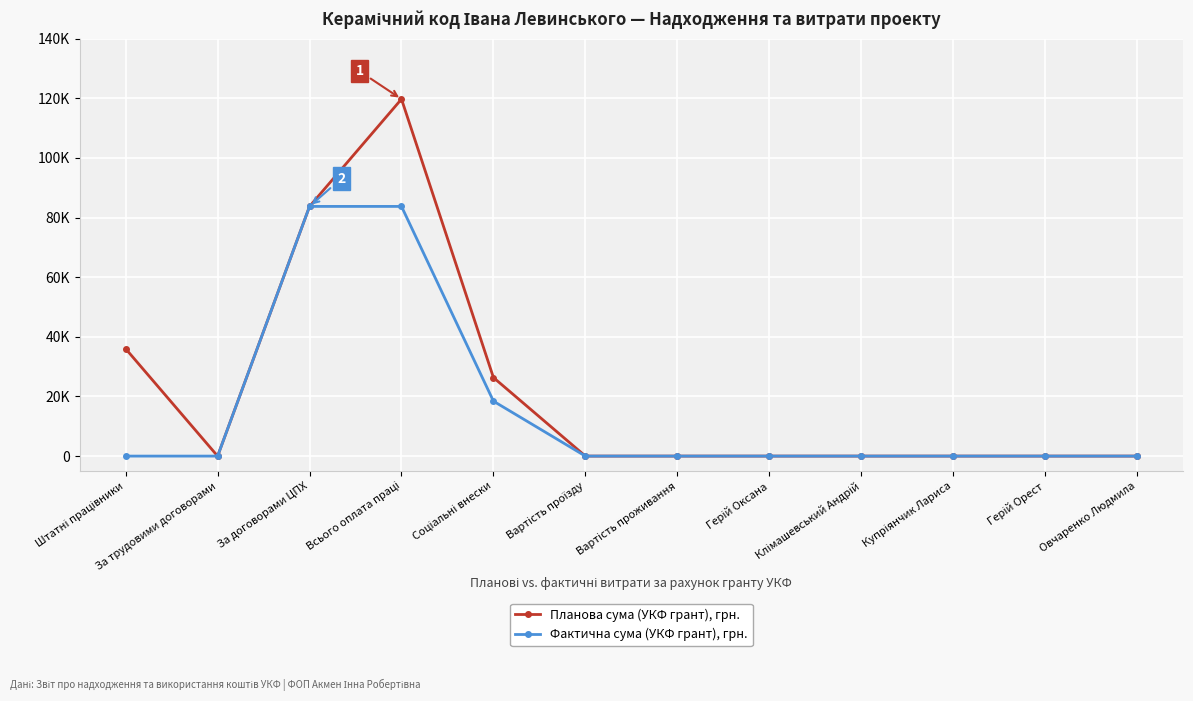

Is it true that Планова сума (УКФ грант), грн. equals 0 at Клімашевський Андрій?

True